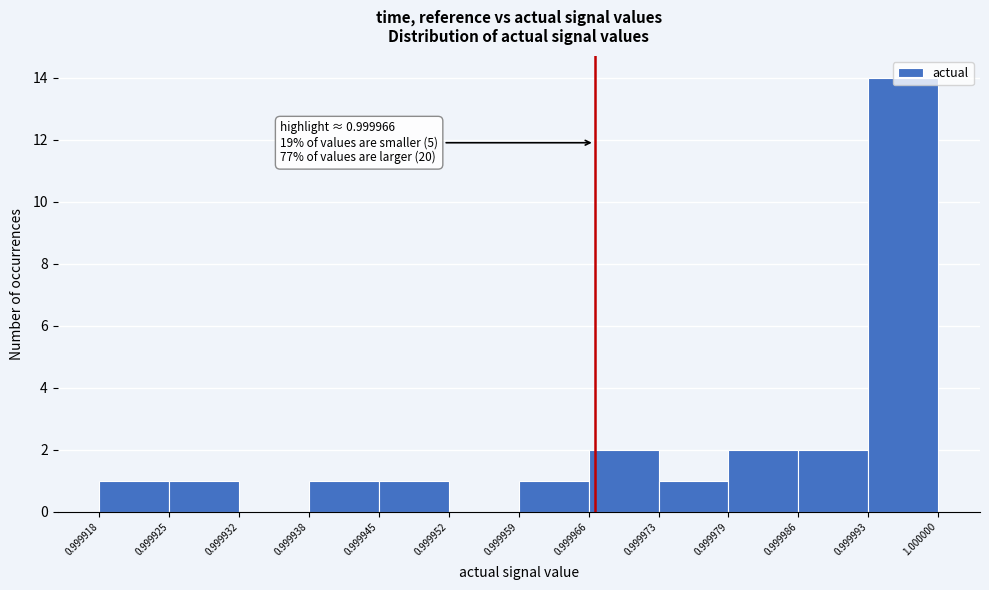

Over which range of the x-axis is the bar tallest?

0.999993 to 1.000000